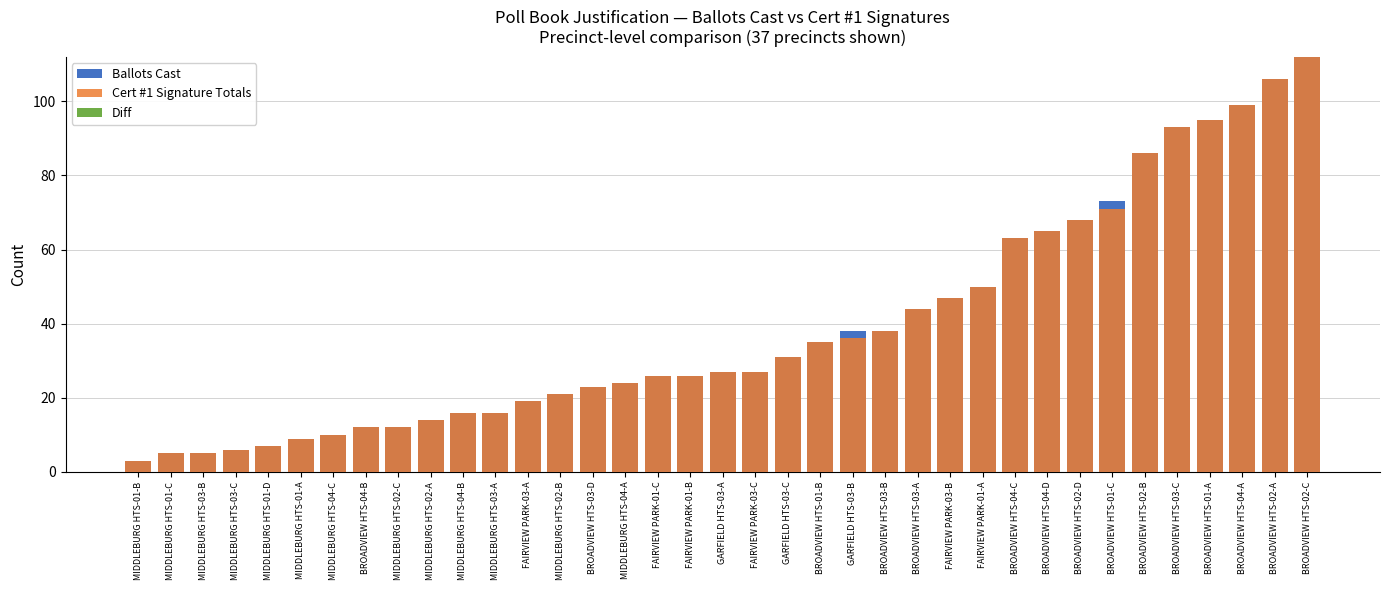

At how many categories does at least one series exceed 94?

4